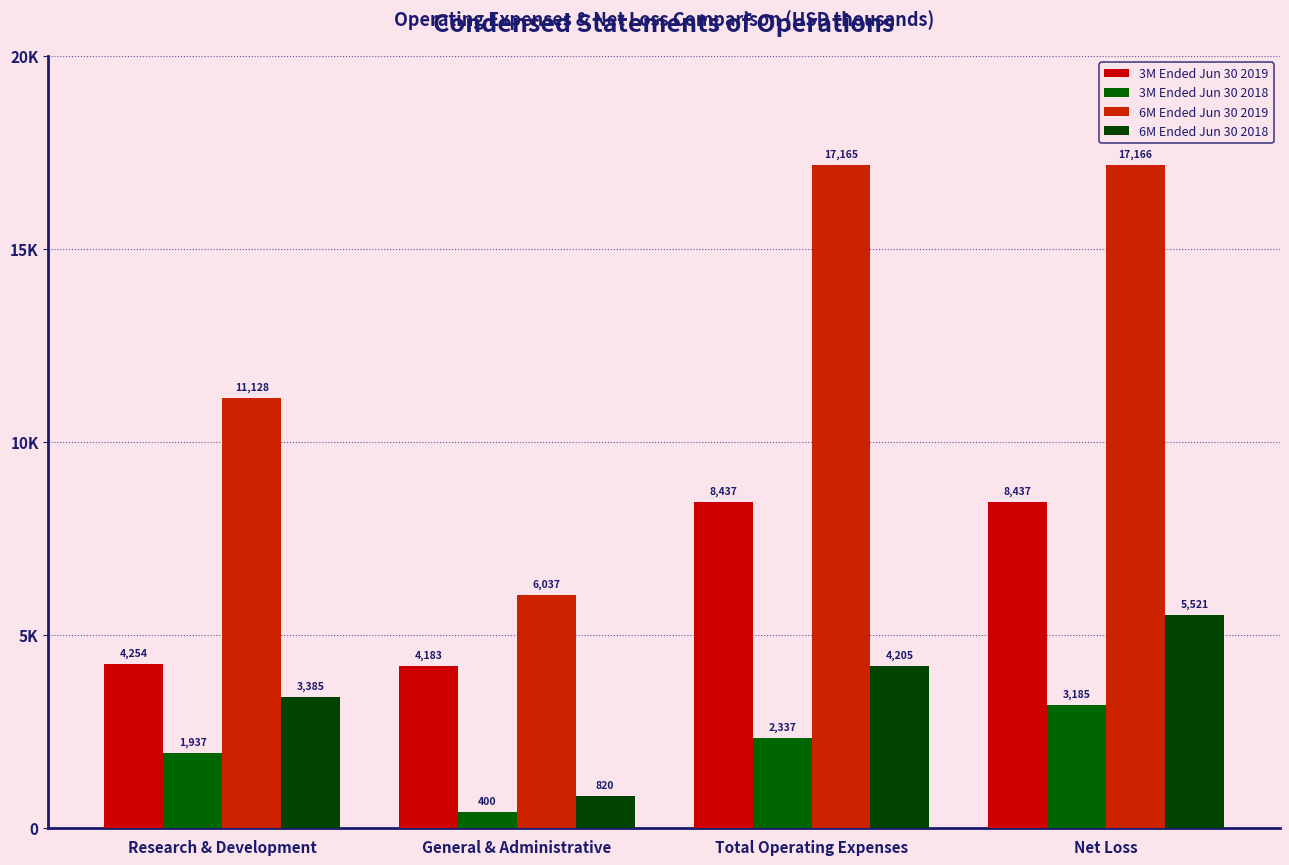

What is the average value of the 6M Ended Jun 30 2018 series?

3483